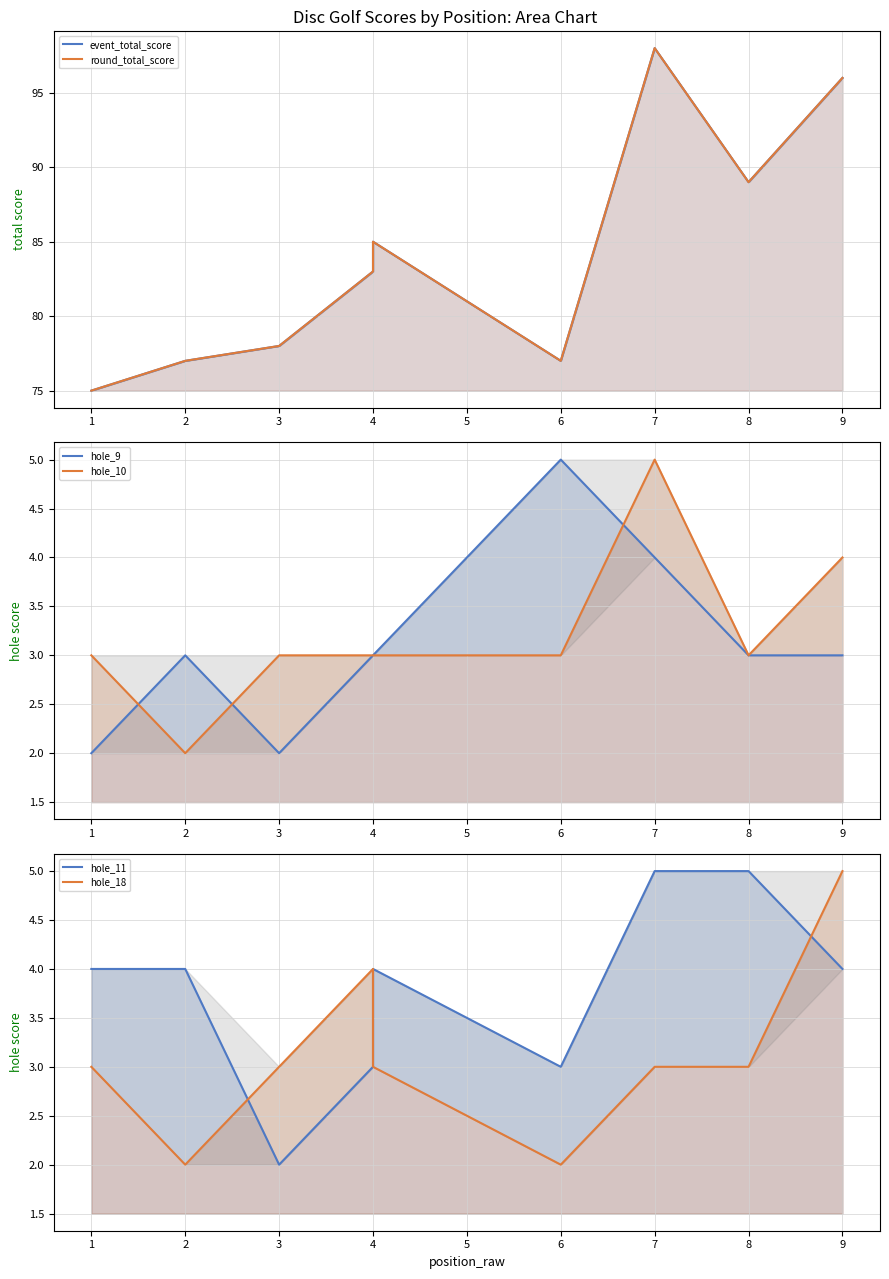

The value of hole_9 at 4 is 5. True or false?

False